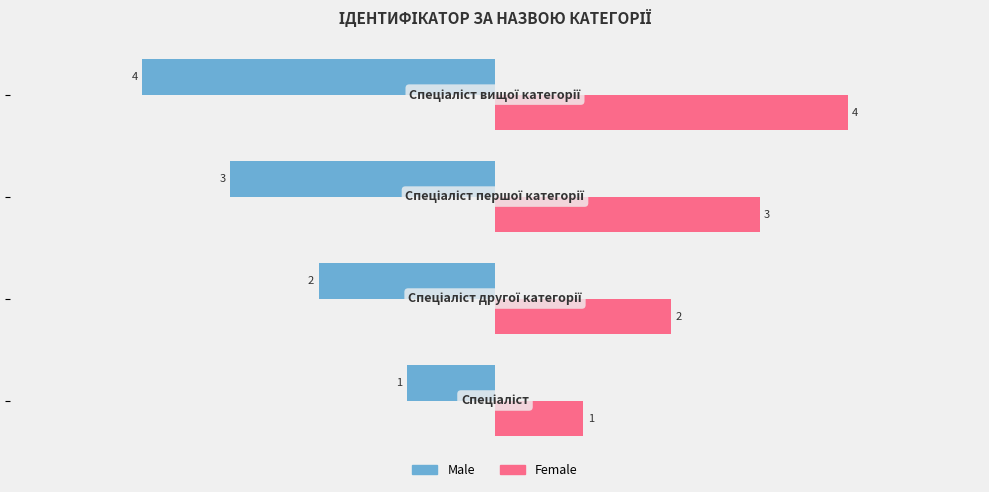

List the series in order of their peak value, lowest first.

Male, Female